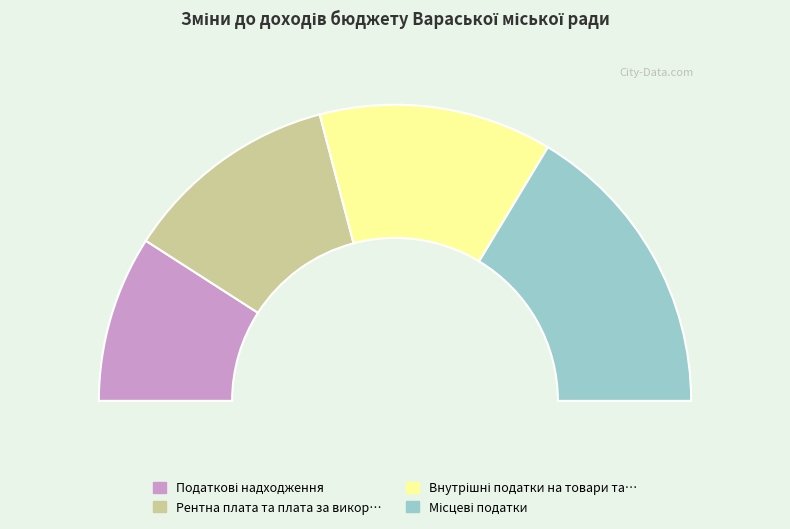

Which slice is the smallest?

Податкові надходження